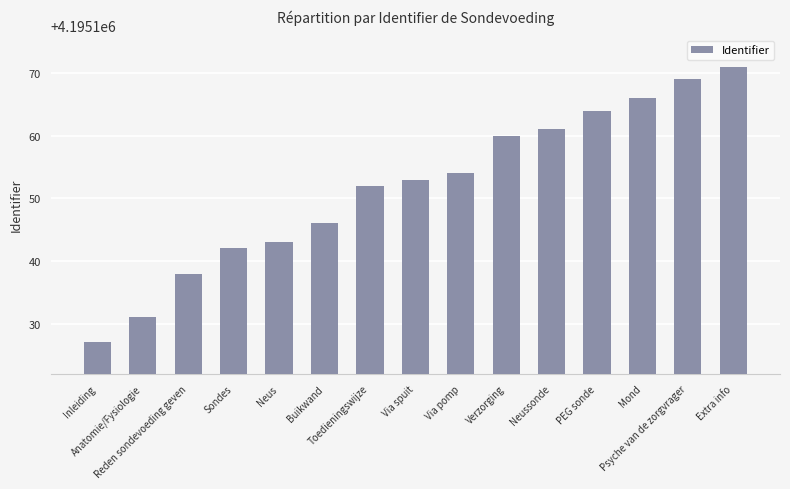

Reading right to left, transcribe all the data shown in this chart.

Extra info=4195171	Psyche van de zorgvrager=4195169	Mond=4195166	PEG sonde=4195164	Neussonde=4195161	Verzorging=4195160	Via pomp=4195154	Via spuit=4195153	Toedieningswijze=4195152	Buikwand=4195146	Neus=4195143	Sondes=4195142	Reden sondevoeding geven=4195138	Anatomie/Fysiologie=4195131	Inleiding=4195127